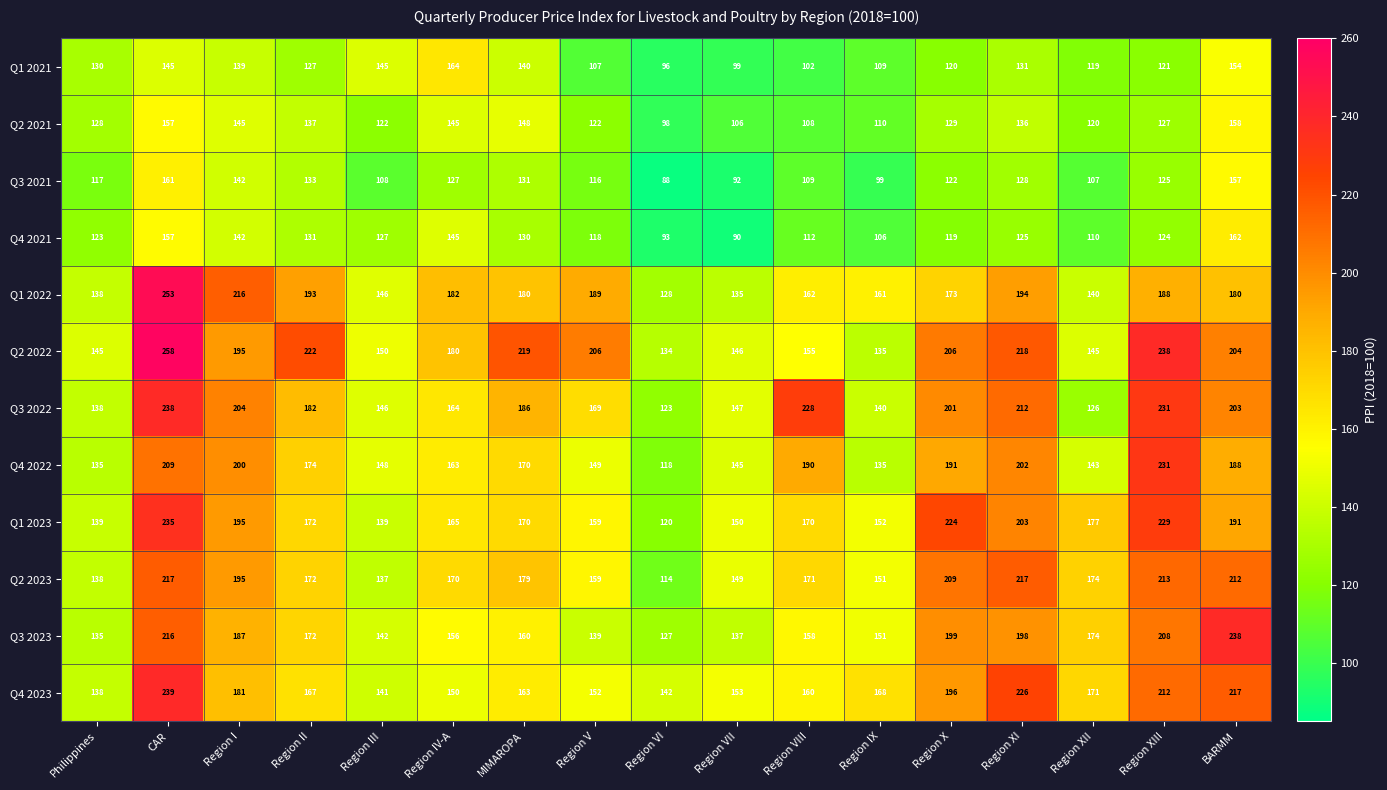

What is the sum of the Q4 2022 values at BARMM and Region VI?

306